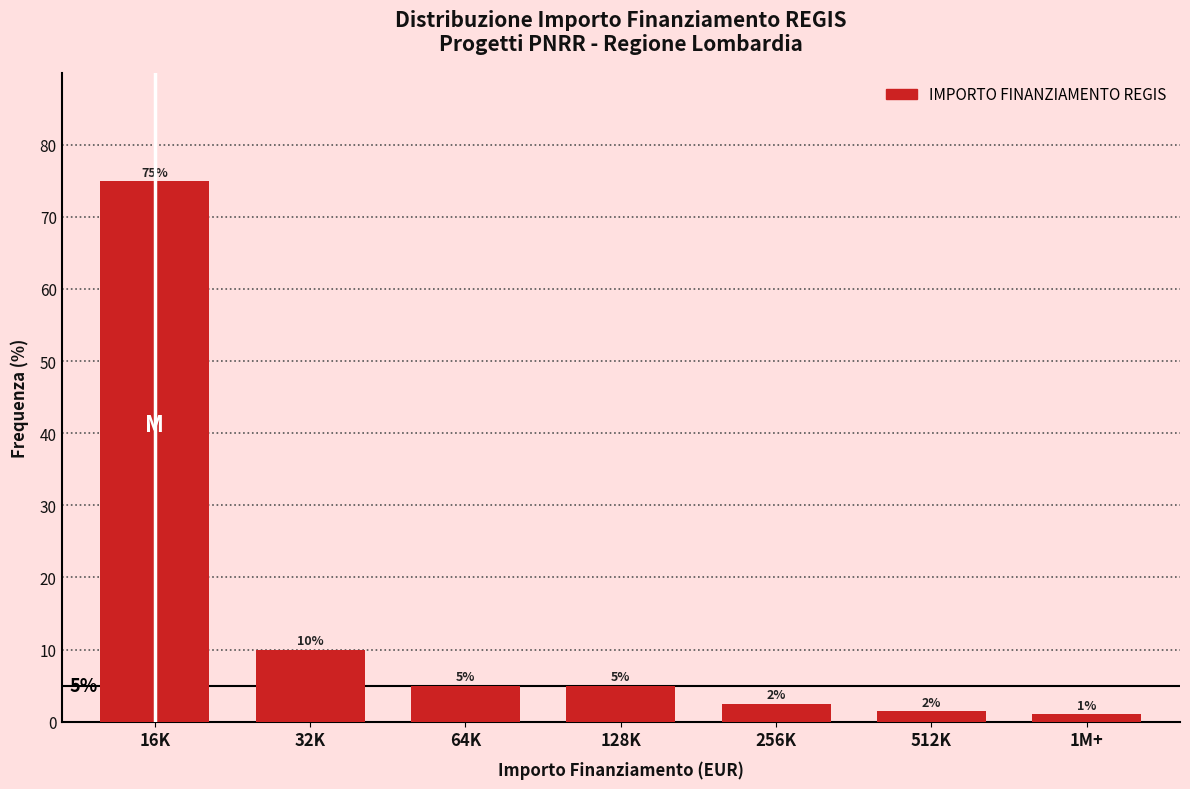

What is the label of the 2nd bar from the right?

512K